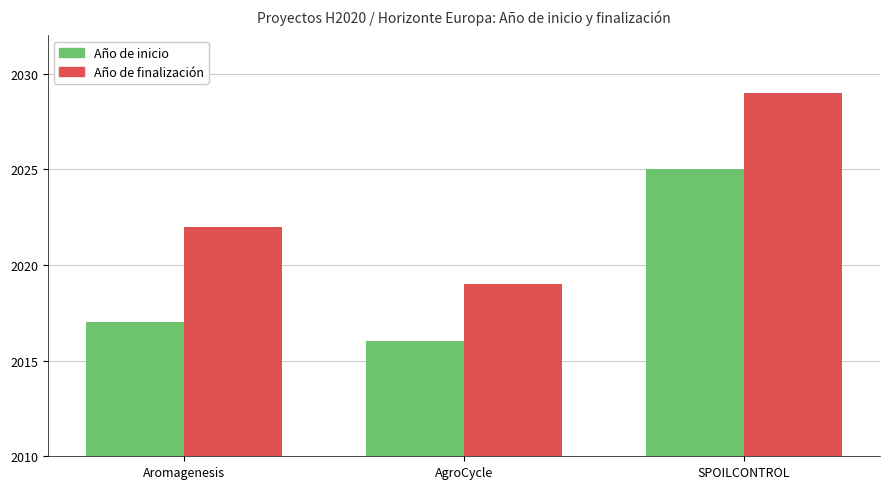

What is the label of the 1st bar from the left?

Aromagenesis